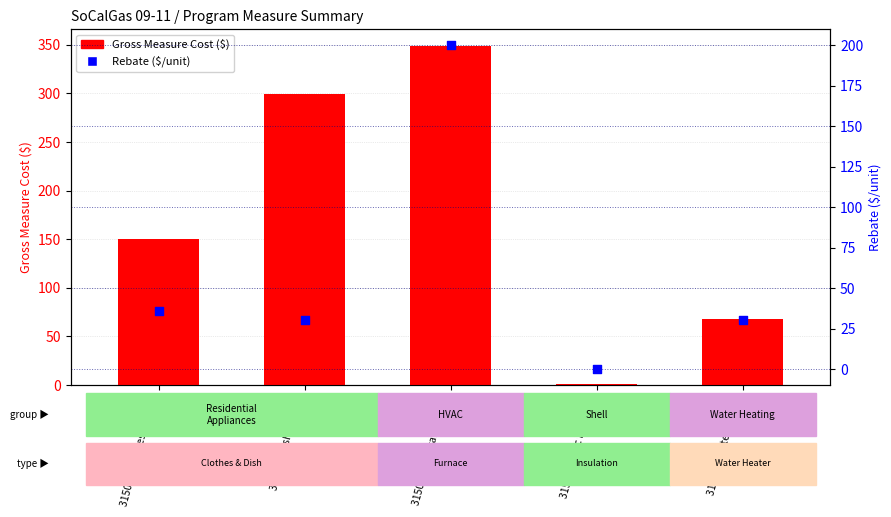

Which series reaches the maximum Y coordinate?

Gross Measure Cost ($)